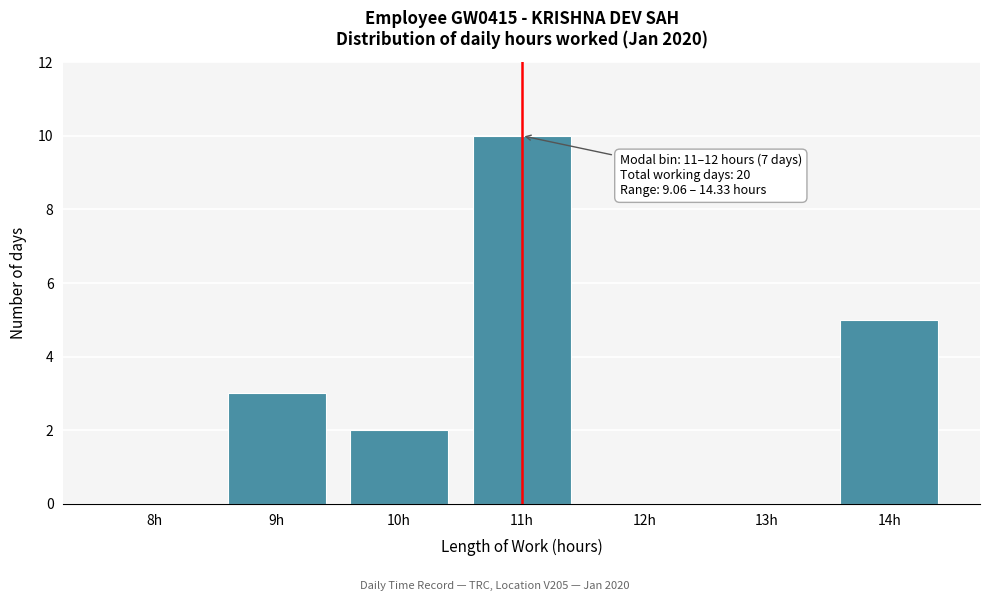

Reading left to right, transcribe all the data shown in this chart.

8h=0	9h=3	10h=2	11h=10	12h=0	13h=0	14h=5